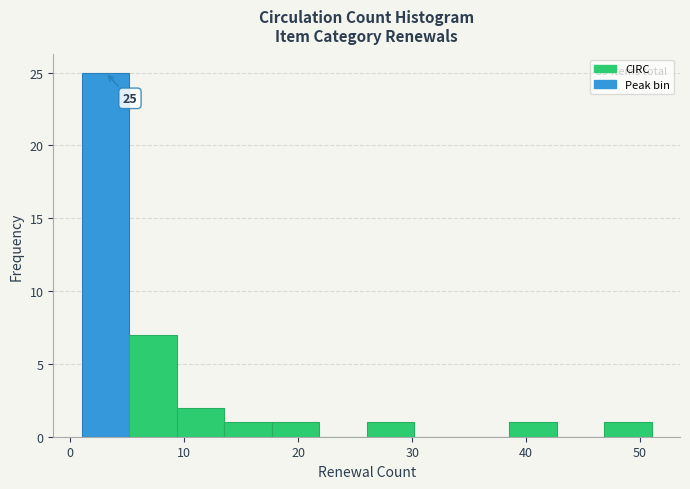

Which range on the x-axis has the tallest bar?

1 to 5